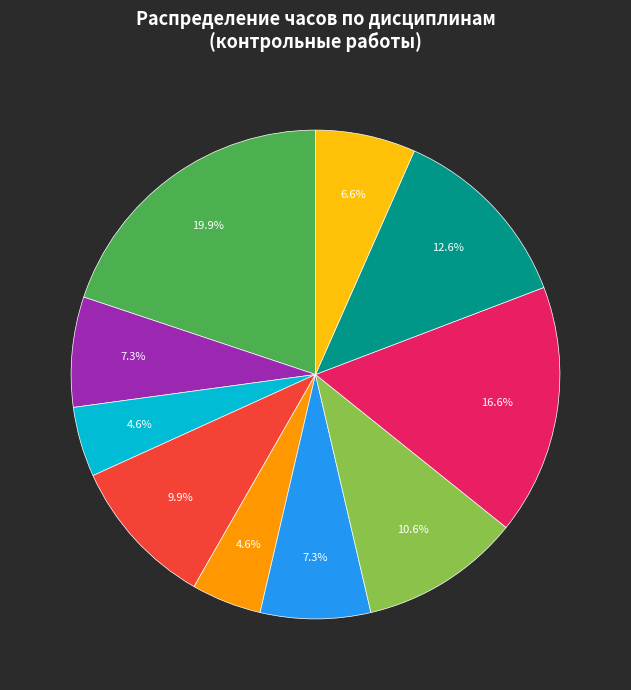

Does any single category account for the majority?

No